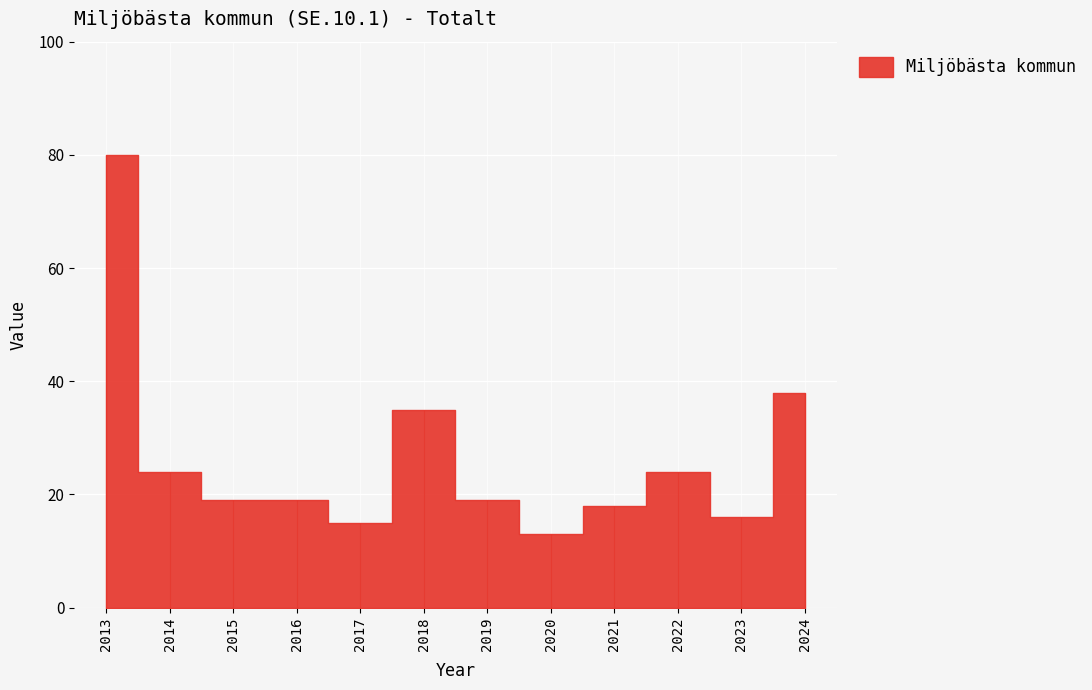

Reading right to left, list all the values displayed in this chart.

38	16	24	18	13	19	35	15	19	19	24	80